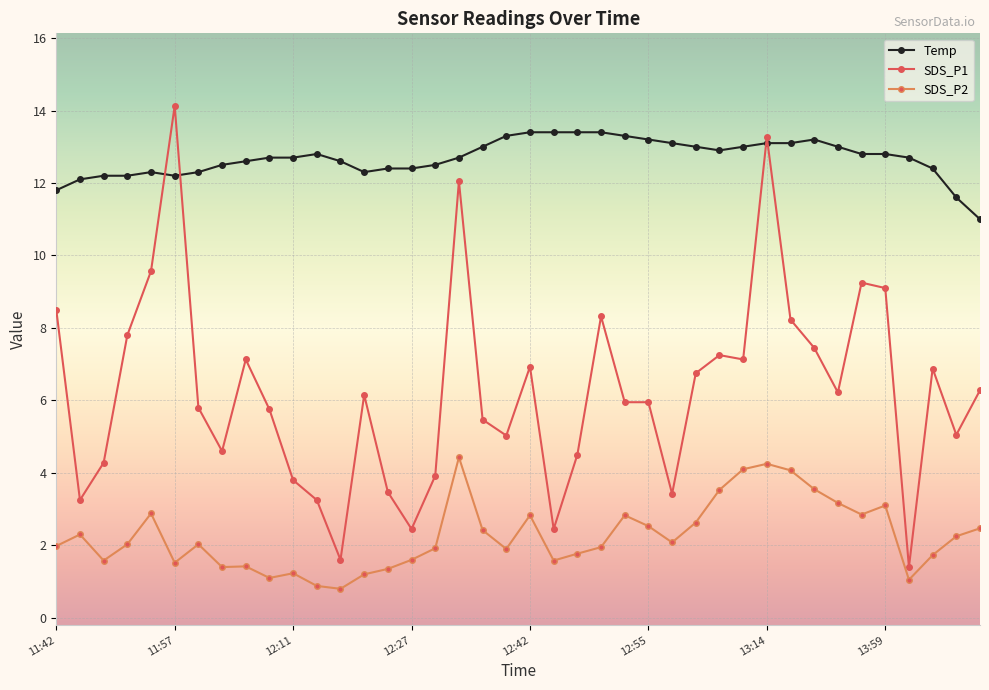

List the series in order of their overall mean, lowest first.

SDS_P2, SDS_P1, Temp